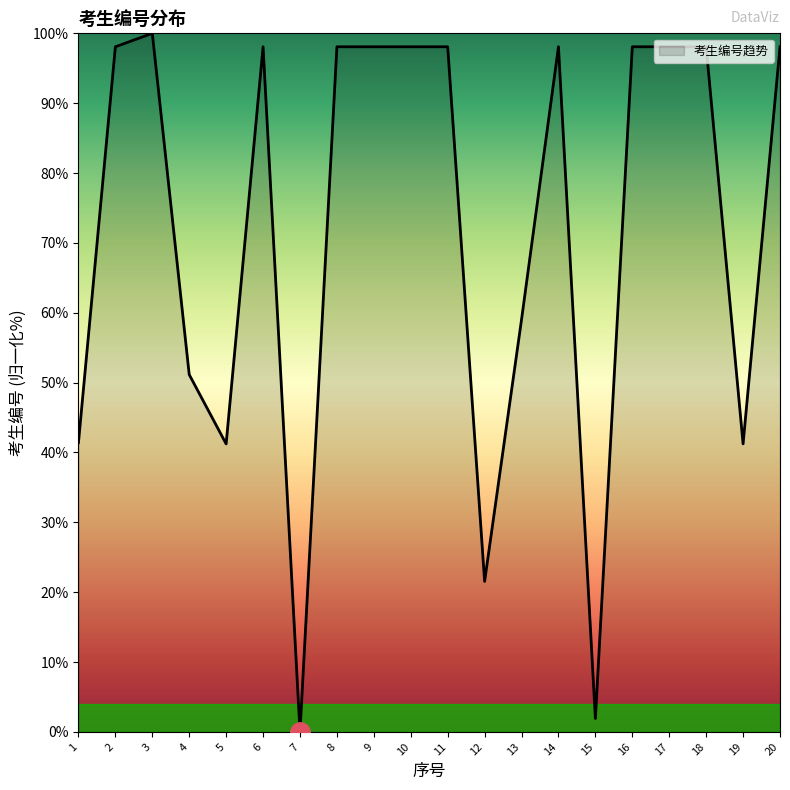

At which label does the data first exceed 98?

2